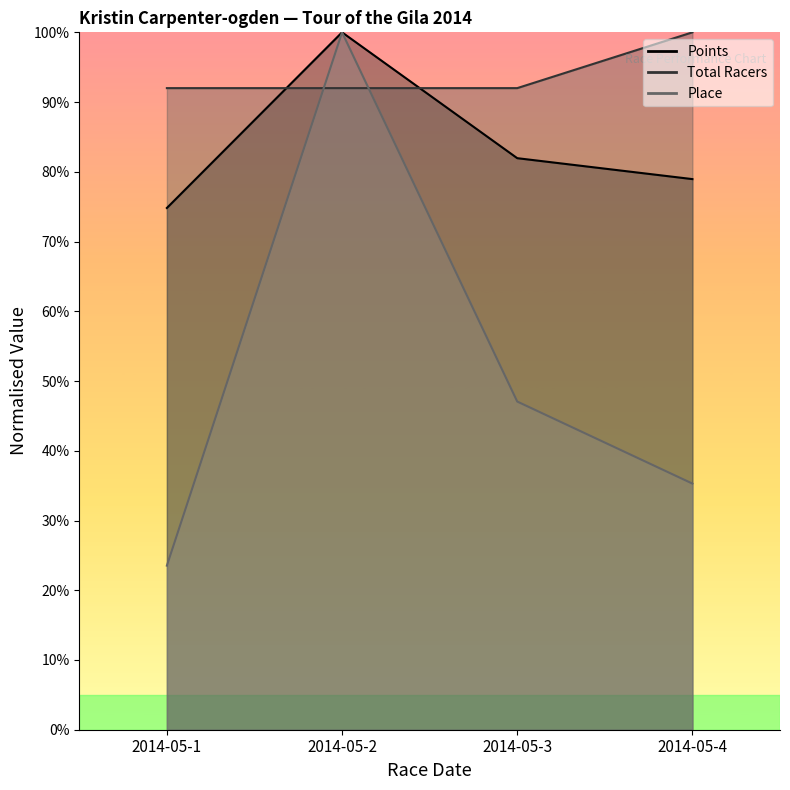

What is the sum of the Total Racers values at 2014-05-4 and 2014-05-1?

192.0